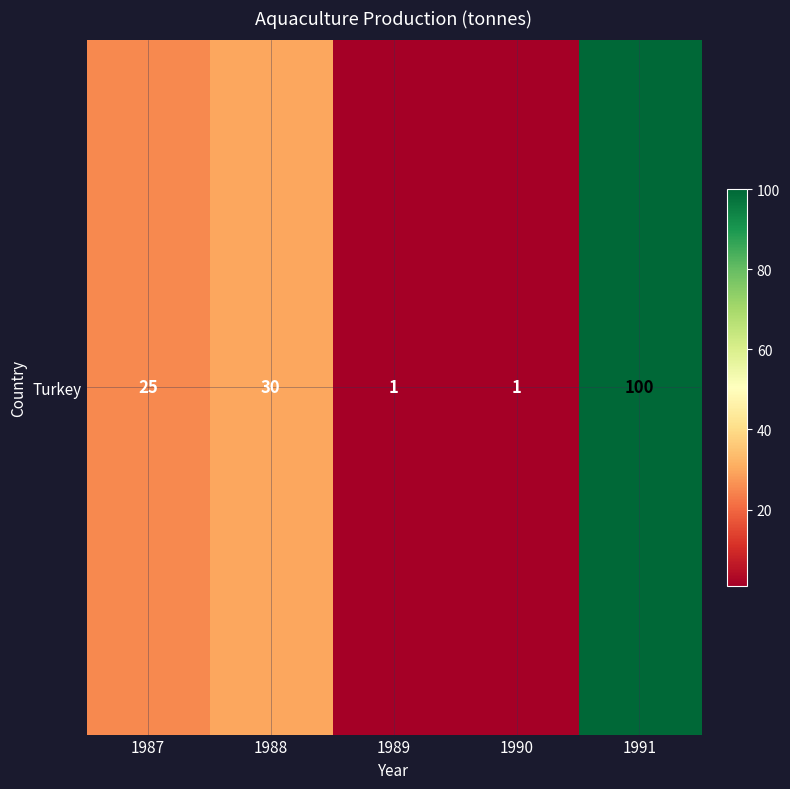

Reading left to right, list all the values displayed in this chart.

1987=25	1988=30	1989=1	1990=1	1991=100